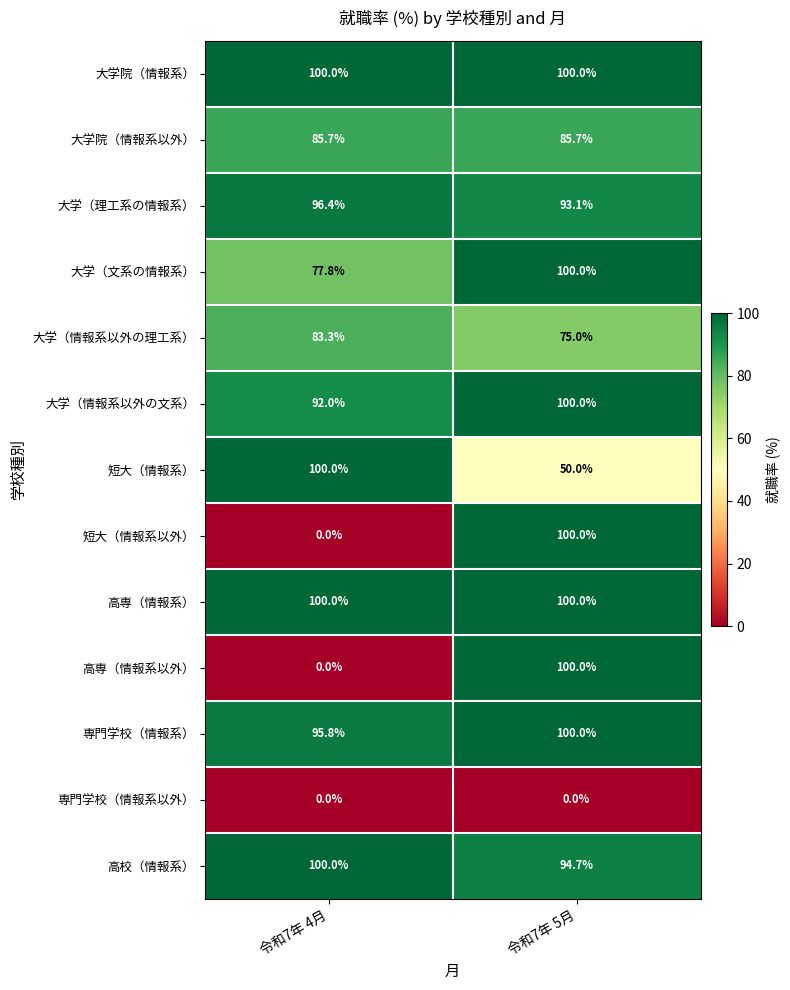

The value of 専門学校（情報系以外） at 令和7年 5月 is 0.0. True or false?

True